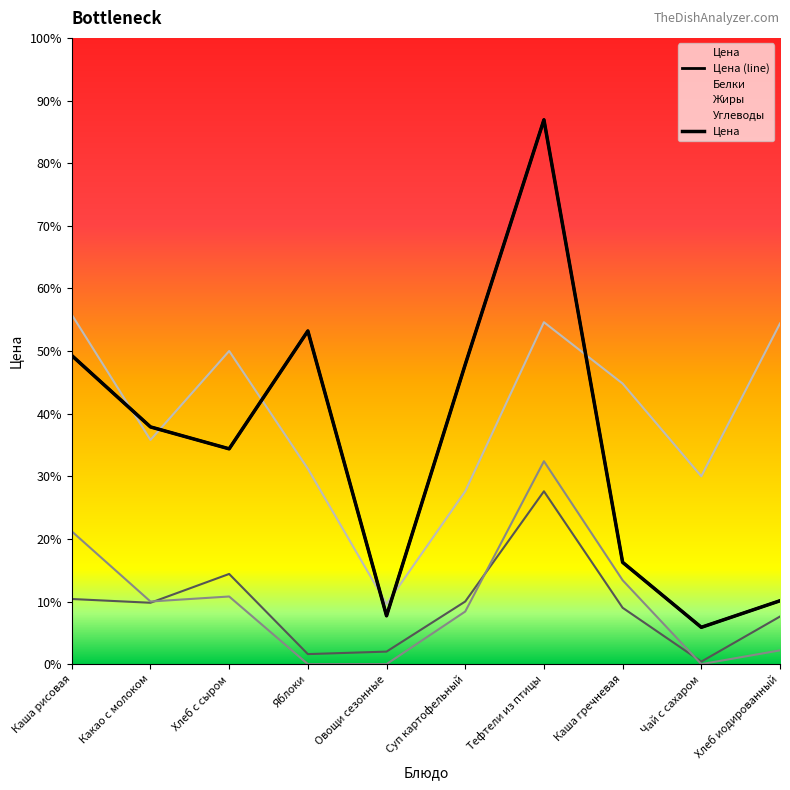

In Цена, how many points are higher than both neighbors (excluding endpoints)?

2